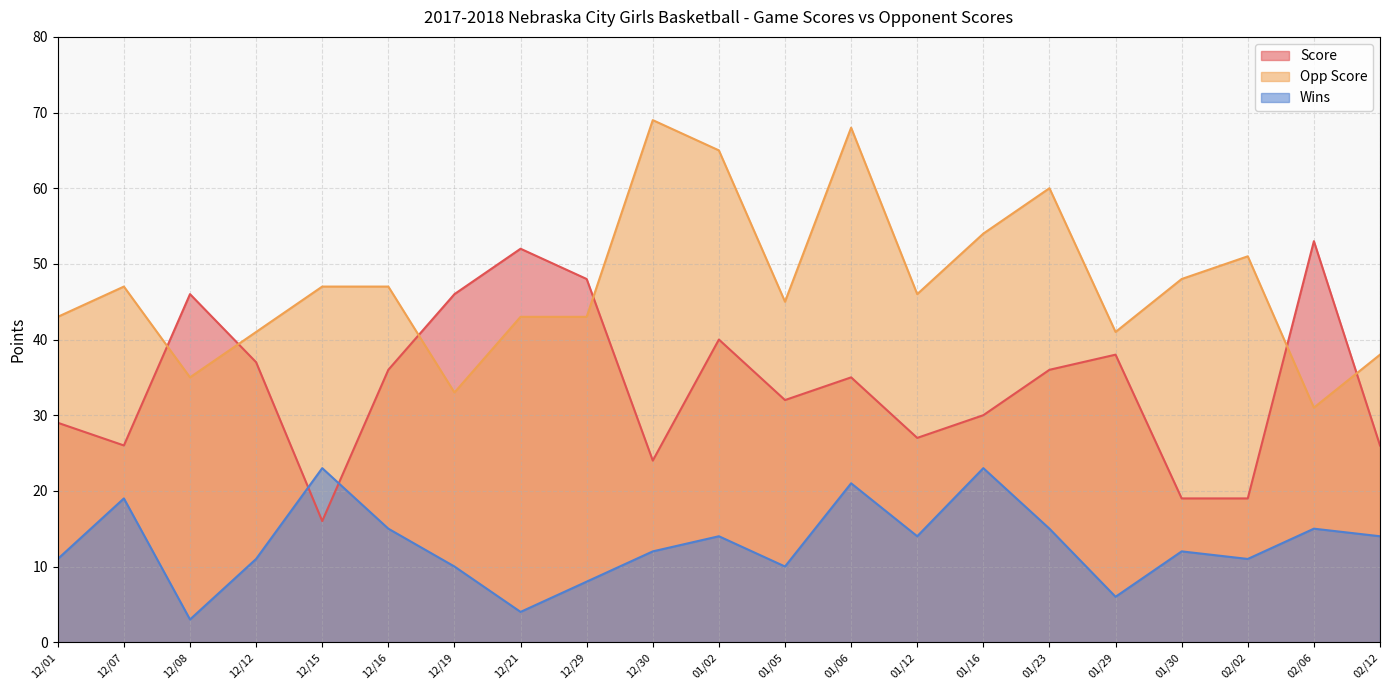

True or false: Opp Score and Wins intersect in this chart.

False